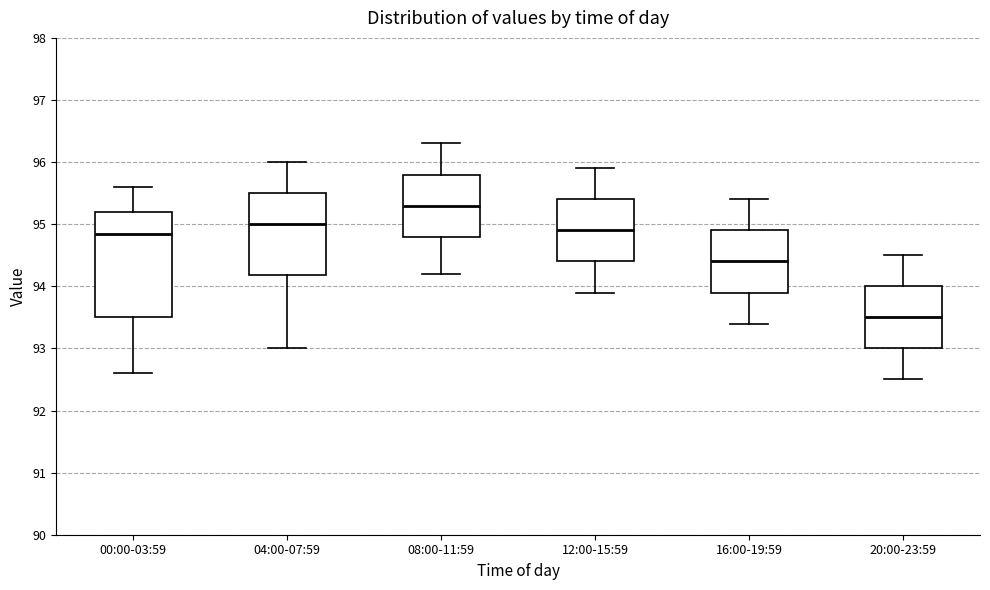

Which box is the tallest, from its lower edge to its upper edge?

00:00-03:59